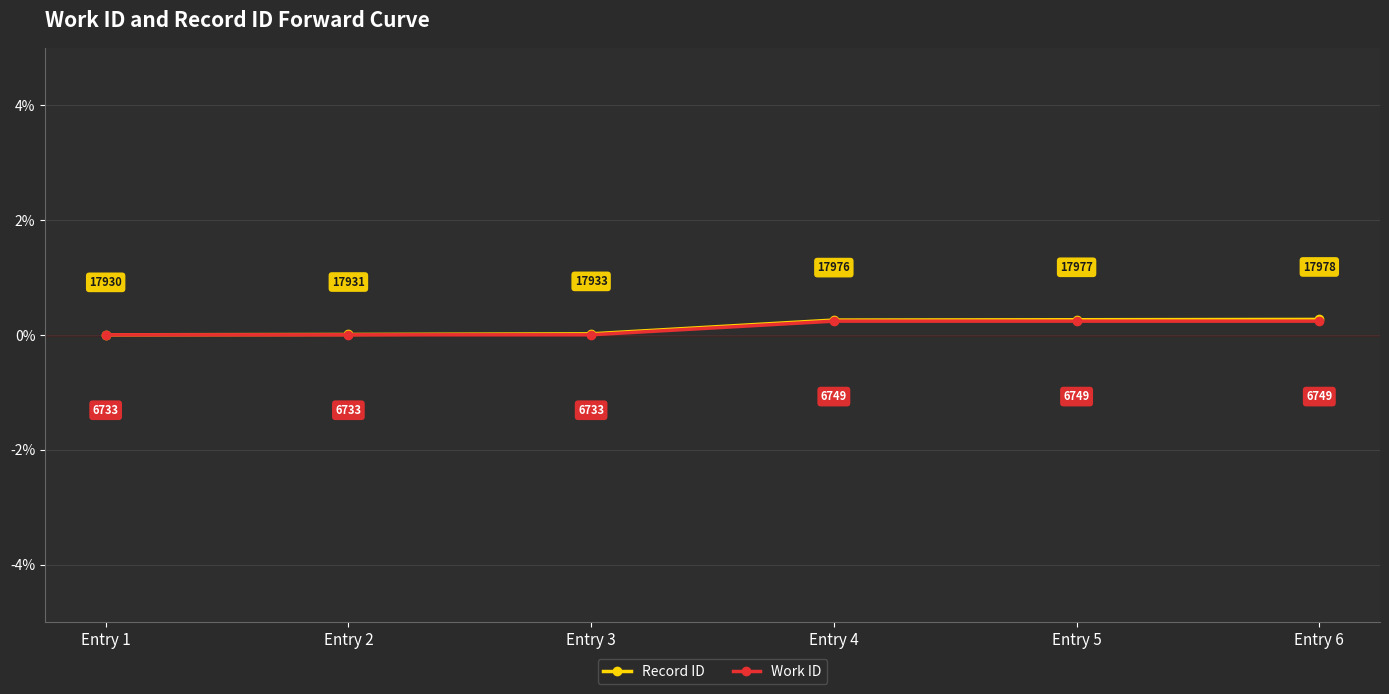

Count the Work ID values in the range 0 to 1.

6